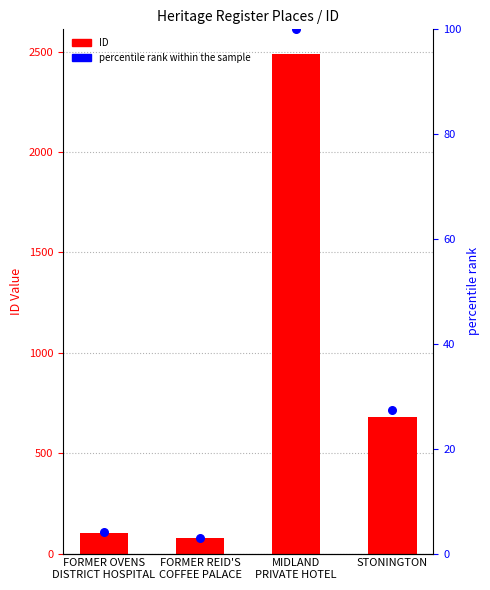

At which category is the sum across all series the highest?

MIDLAND
PRIVATE HOTEL